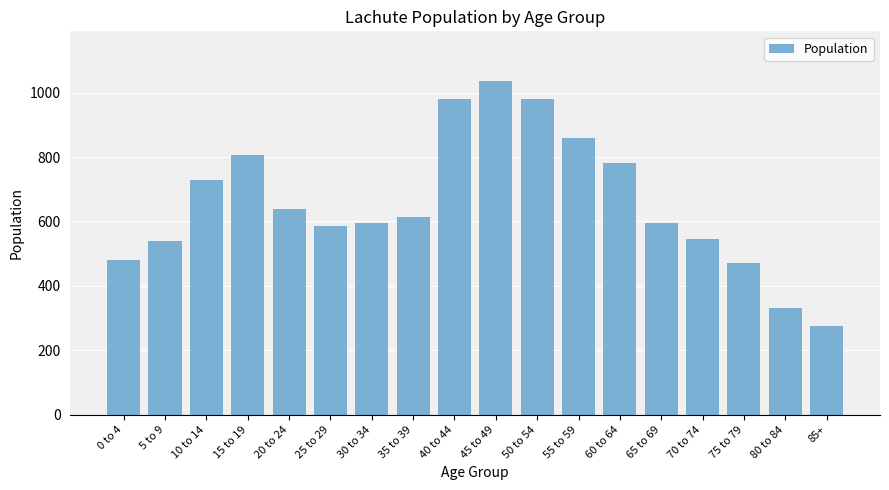

Reading right to left, list all the values displayed in this chart.

85+=275	80 to 84=330	75 to 79=470	70 to 74=545	65 to 69=595	60 to 64=780	55 to 59=860	50 to 54=980	45 to 49=1035	40 to 44=980	35 to 39=615	30 to 34=595	25 to 29=585	20 to 24=640	15 to 19=805	10 to 14=730	5 to 9=540	0 to 4=480